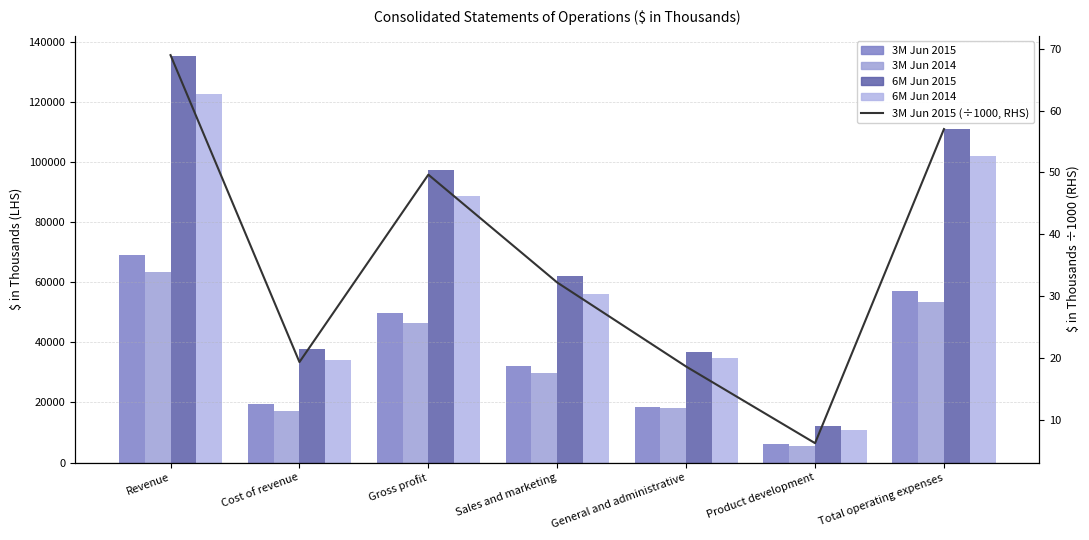

What is the lowest value of the 3M Jun 2015 (÷1000, RHS) series?

6.2